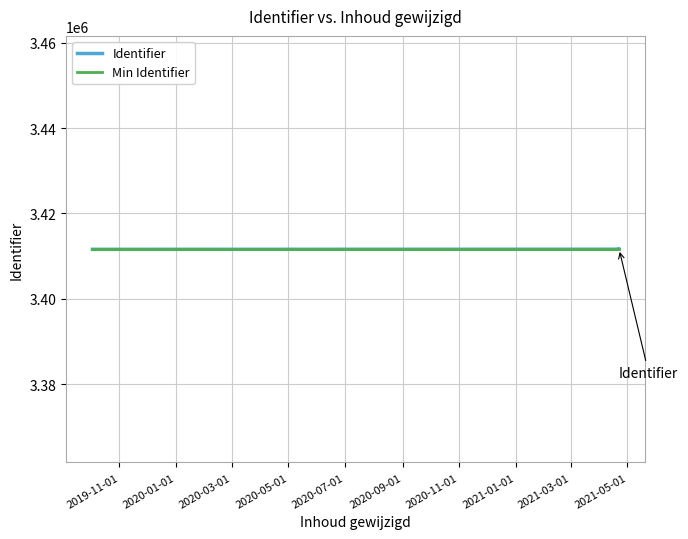

True or false: Min Identifier has a value of 5260296 at 2019-11-01.

False